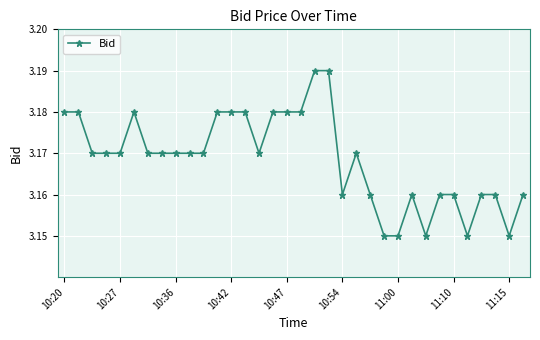

How many values are between 3 and 4?

34